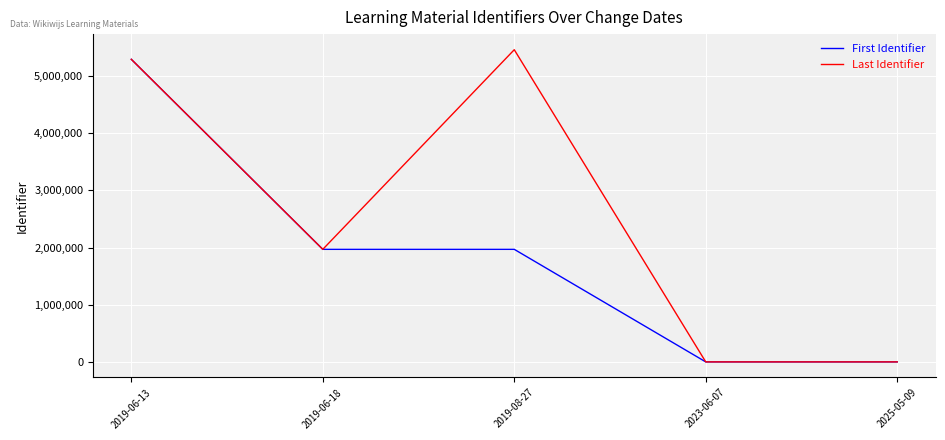

Rank the series by their average value, from lowest to highest.

First Identifier, Last Identifier